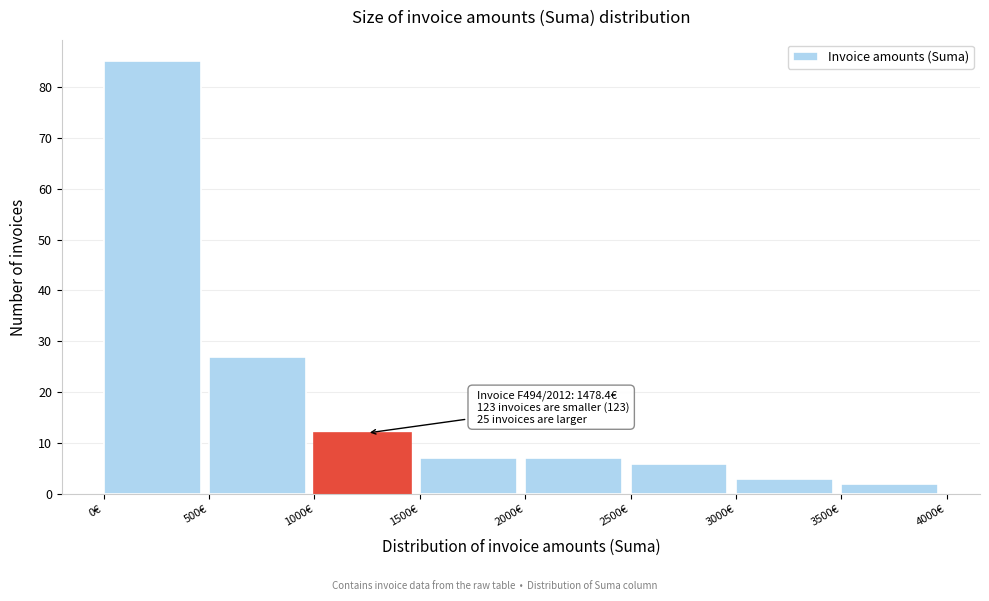

Over which range of the x-axis is the bar tallest?

0 to 500